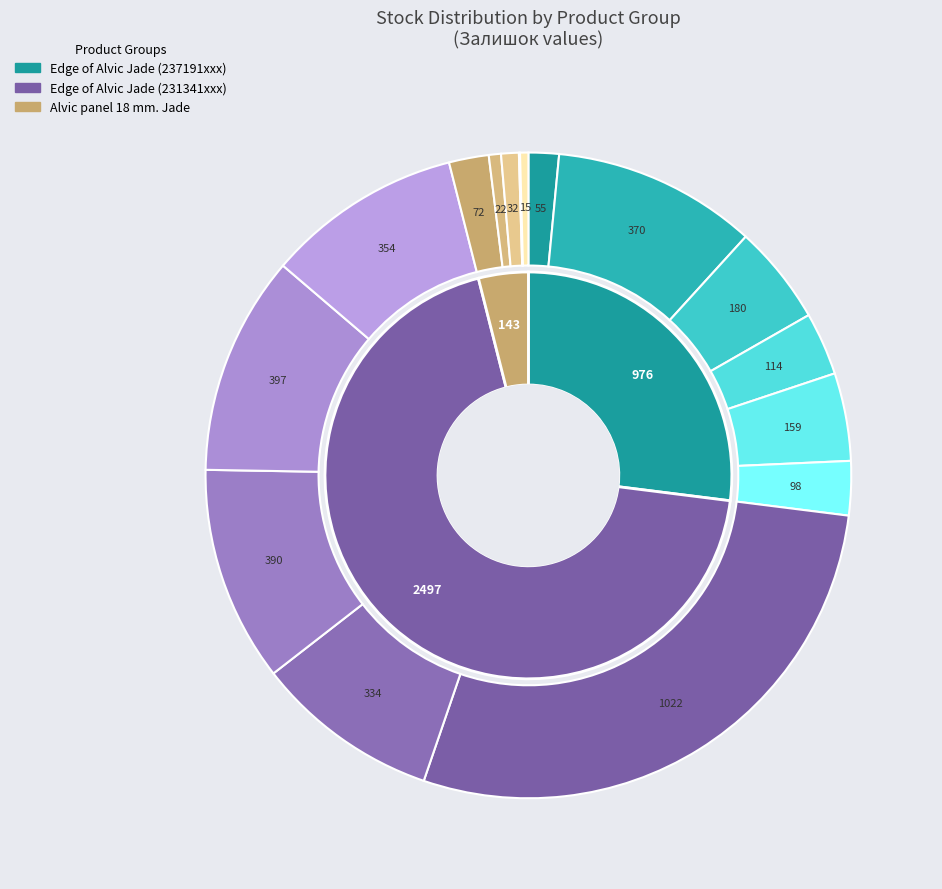

Which category has the biggest portion of the pie?

Edge of Alvic Jade (231341603)